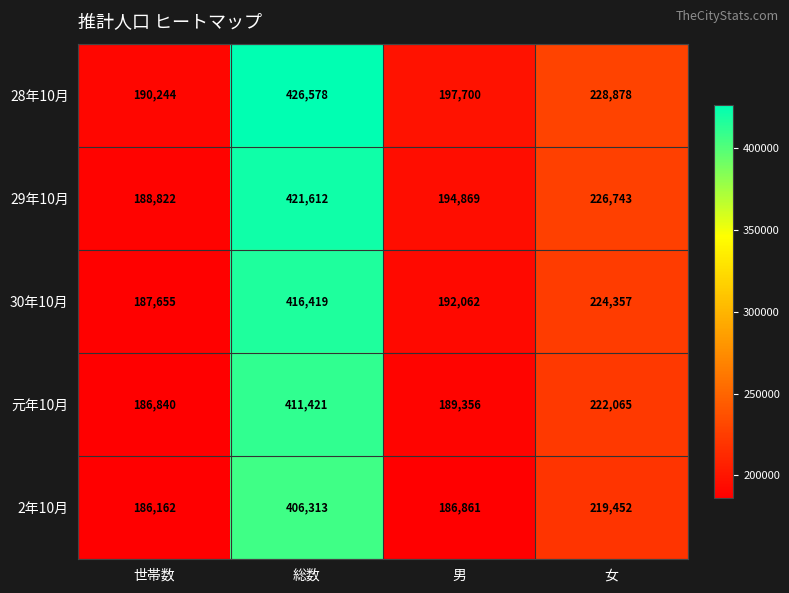

Which label corresponds to the largest value in the chart?

総数